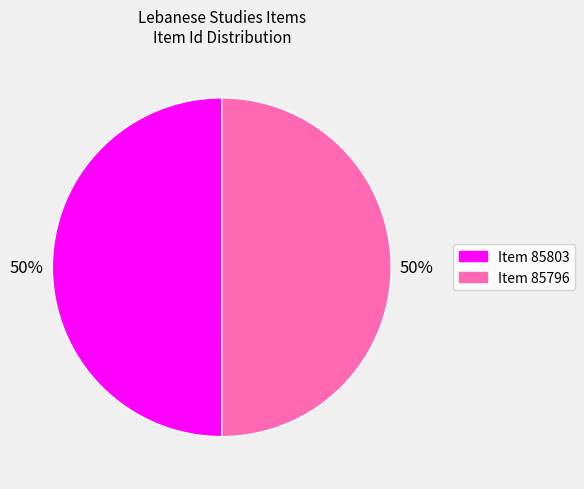

To the nearest percent, what is the combined percentage of Item 85803 and Item 85796?

100%